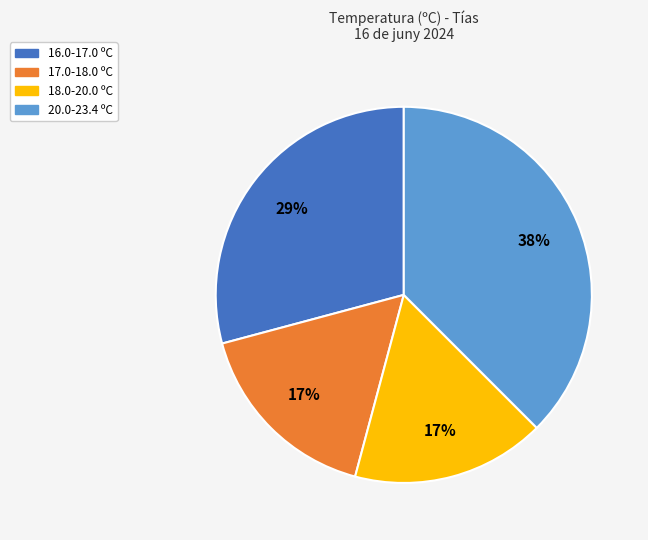

Does any single category account for the majority?

No